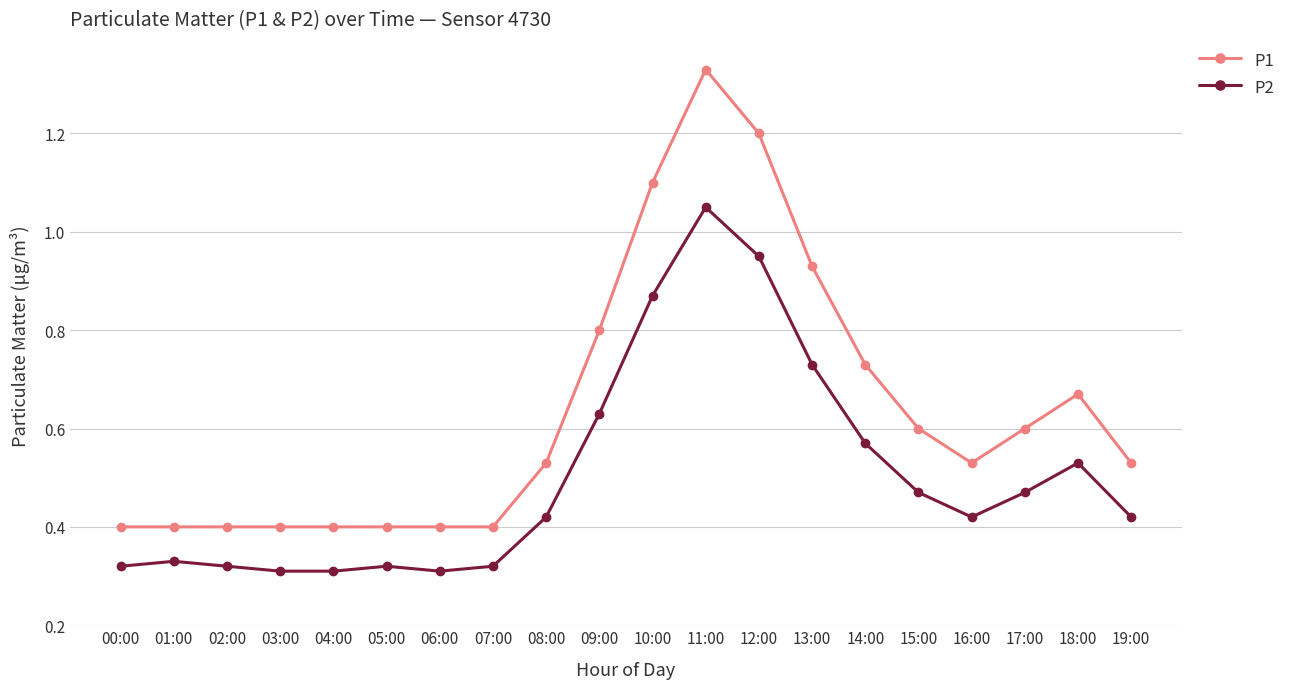

What are all the series names shown in the legend?

P1, P2